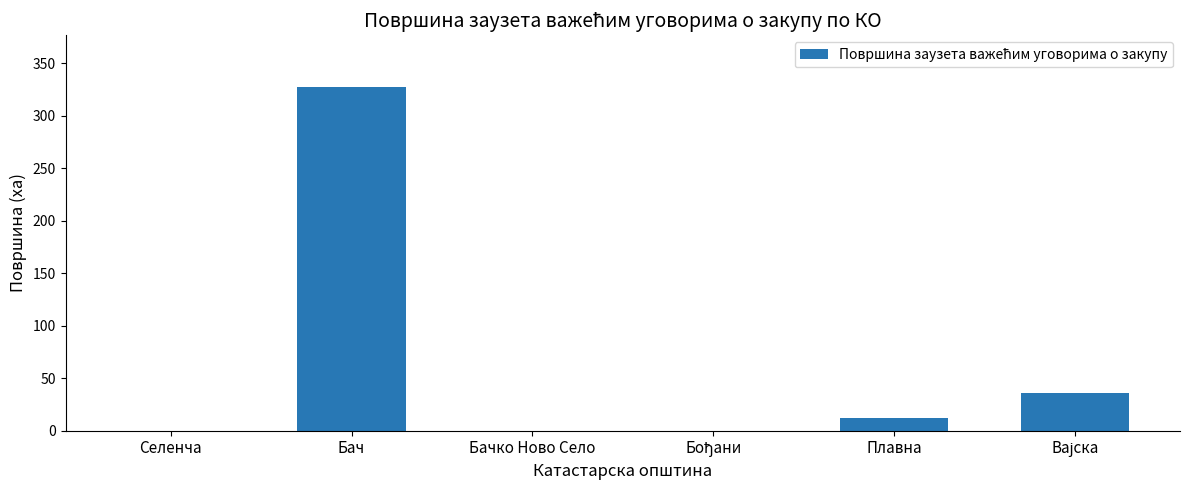

What is the greatest value displayed?

327.3